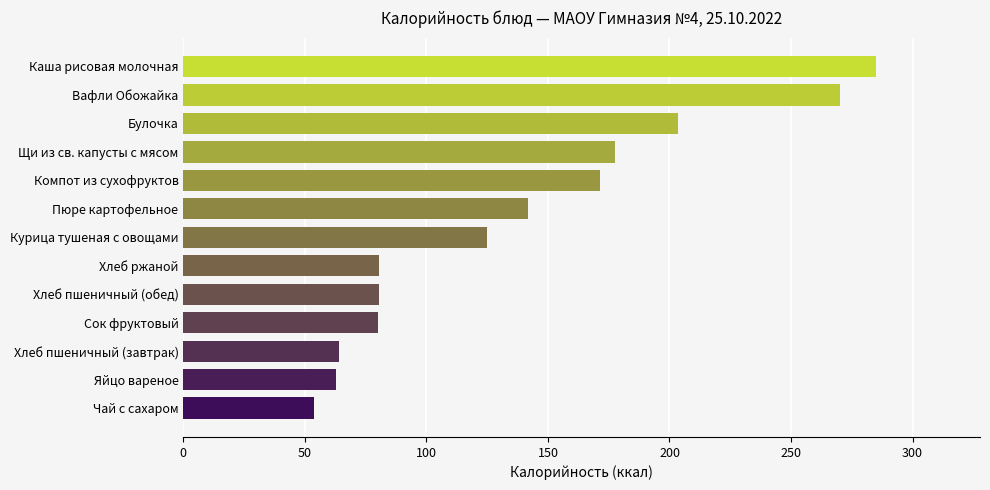

Between Курица тушеная с овощами and Яйцо вареное, which is larger?

Курица тушеная с овощами